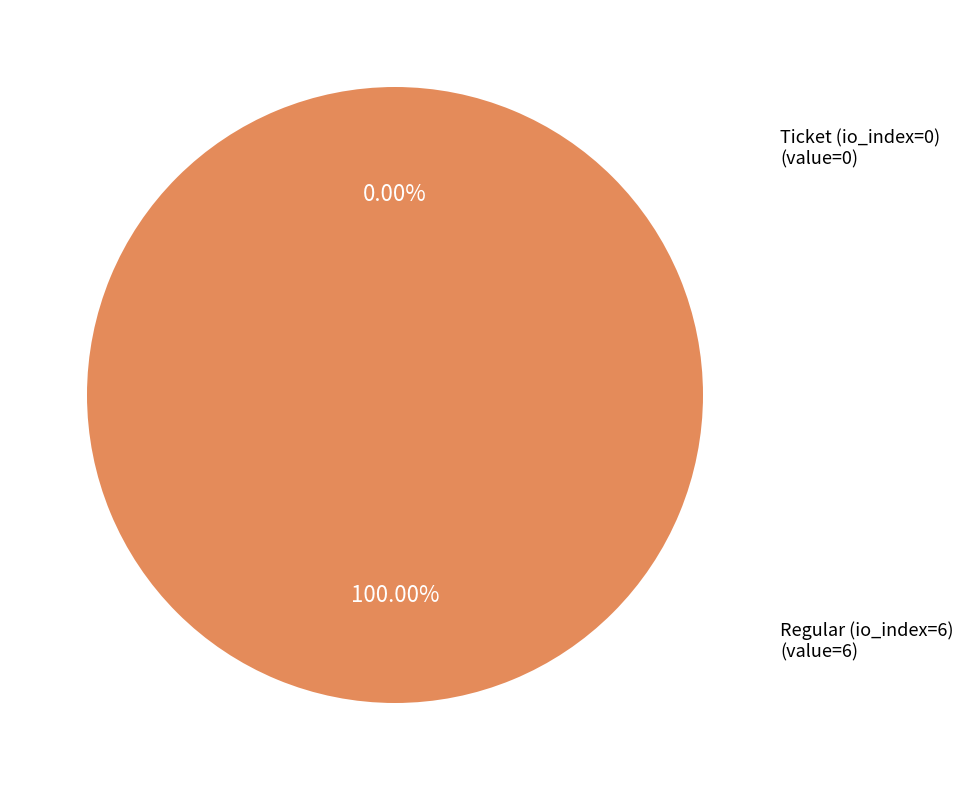

To the nearest percent, what is the average slice percentage?

50%